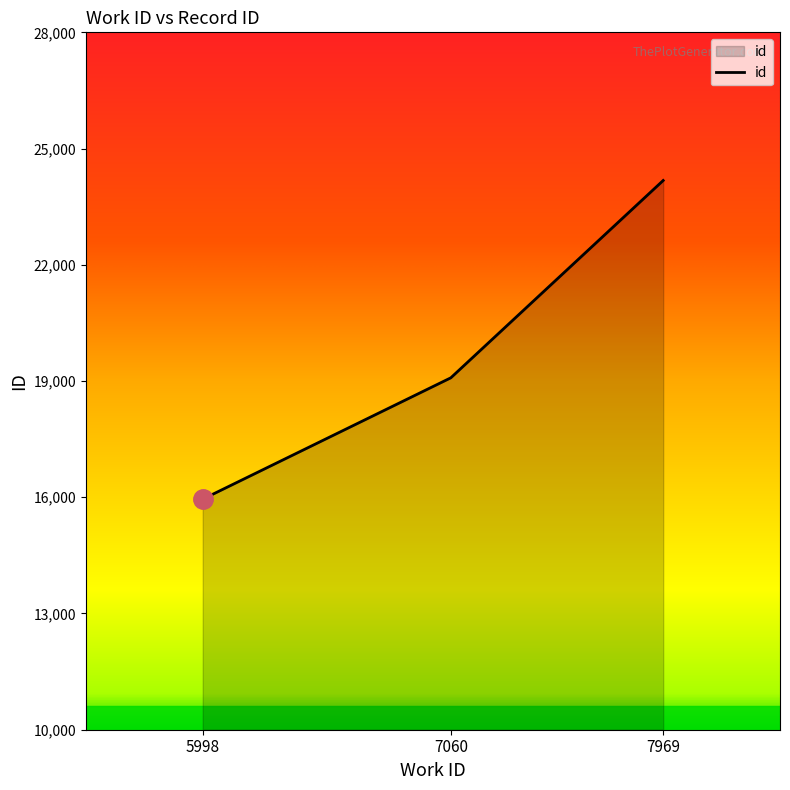

What is the difference between the values at 5998 and 7969?

8225